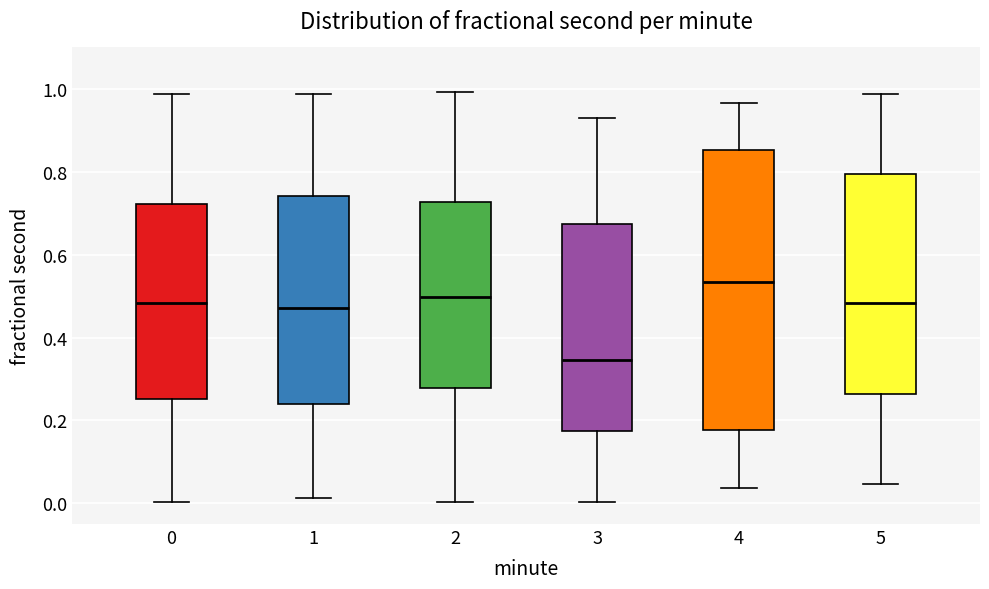

Reading left to right, transcribe this box plot: for each box, give where its median line is, the range the box spans, and where its two whiskers end, as read against the y-axis. The values are not printed on the chart, so give them approximately, as read against the axis.

0: median 0.48, box 0.26 to 0.72, whiskers 0.00 to 0.98
1: median 0.48, box 0.24 to 0.74, whiskers 0.02 to 0.98
2: median 0.50, box 0.28 to 0.72, whiskers 0.00 to 1.00
3: median 0.34, box 0.18 to 0.68, whiskers 0.00 to 0.92
4: median 0.54, box 0.18 to 0.86, whiskers 0.04 to 0.96
5: median 0.48, box 0.26 to 0.80, whiskers 0.04 to 0.98